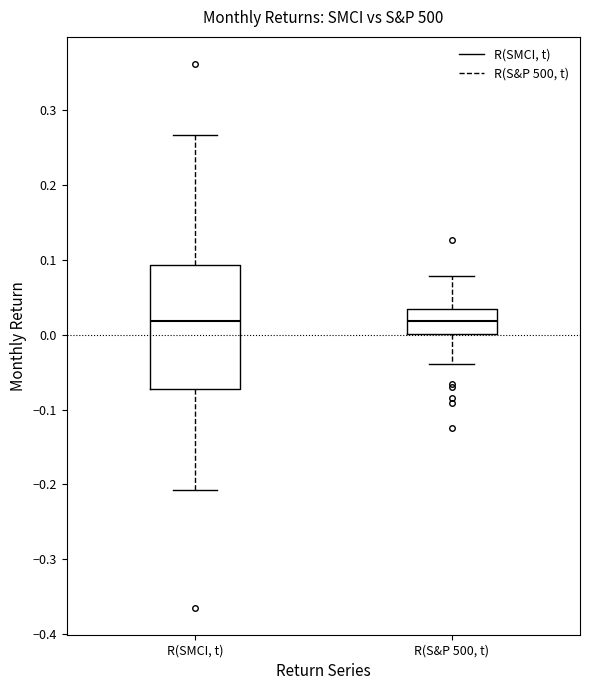

Reading left to right, read every box against the y-axis: the position of its median line, the range the box covers, and the ends of its whiskers. The values are not printed on the chart, so give them approximately, as read against the axis.

R(SMCI, t): median 0.02, box -0.07 to 0.09, whiskers -0.21 to 0.27
R(S&P 500, t): median 0.02, box 0.00 to 0.03, whiskers -0.04 to 0.08